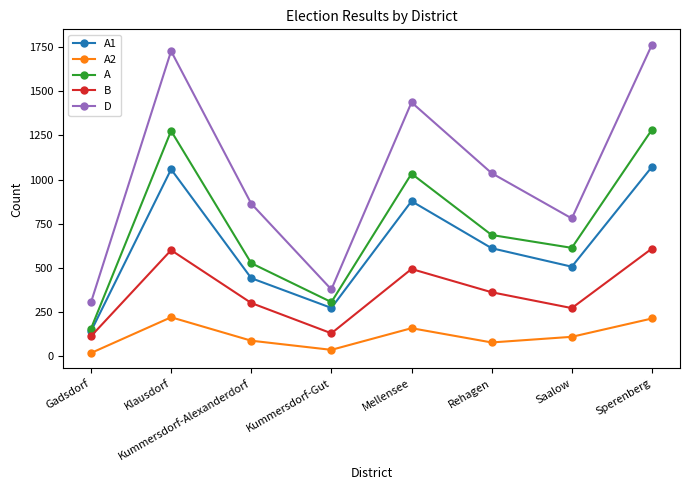

What is the value of the D point at the 5th from the left?

1438